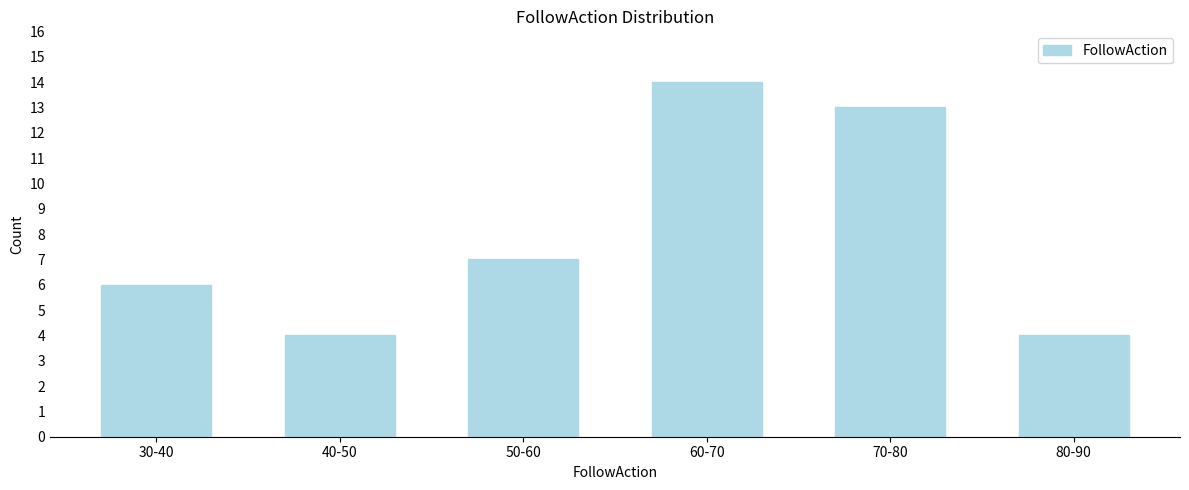

Reading right to left, transcribe all the data shown in this chart.

80-90=4	70-80=13	60-70=14	50-60=7	40-50=4	30-40=6